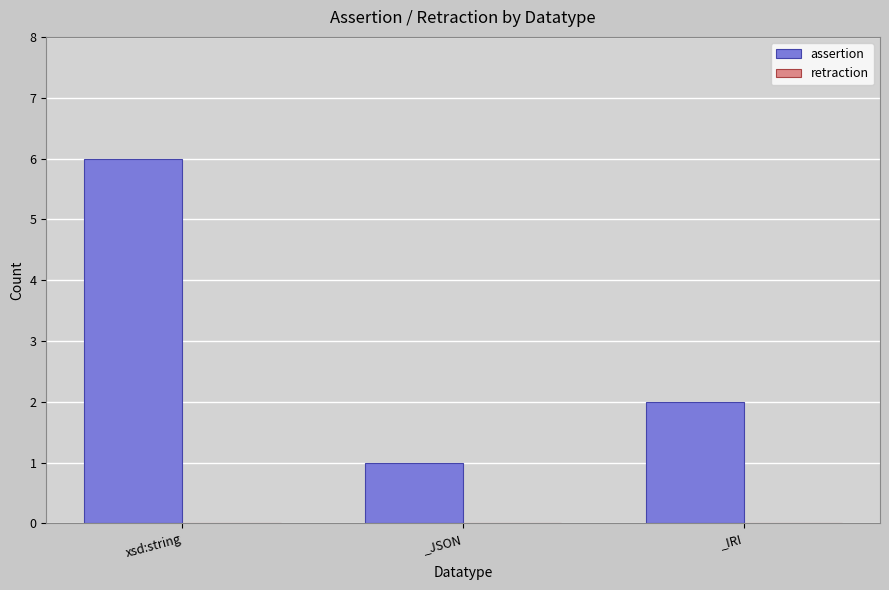

Which has a higher value, _JSON or _IRI?

_IRI